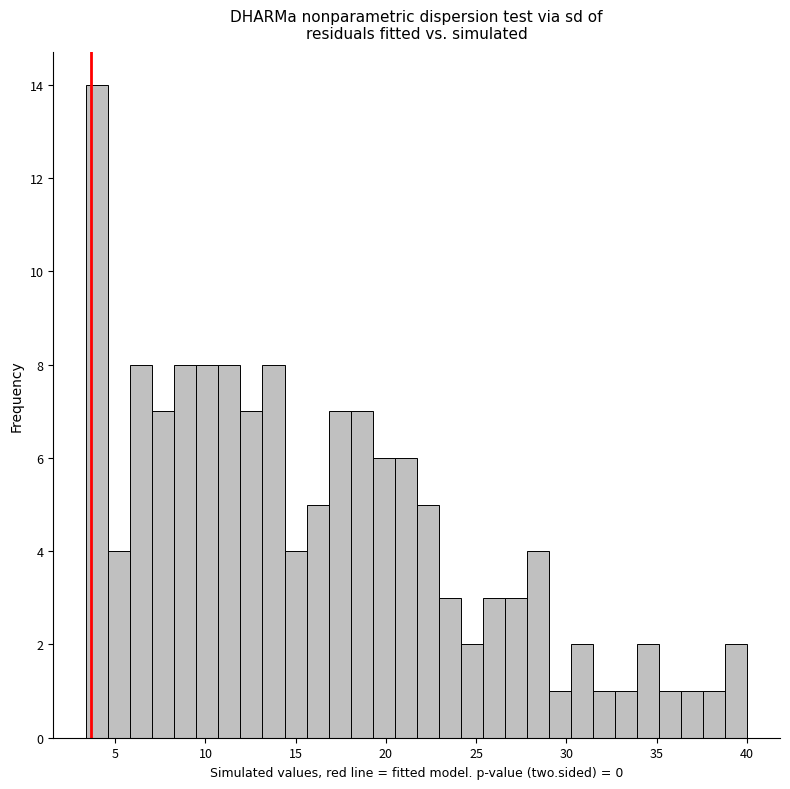

Around what value on the x-axis is the tallest bar? Give the approximate position of its centre, as read against the axis.

4.0